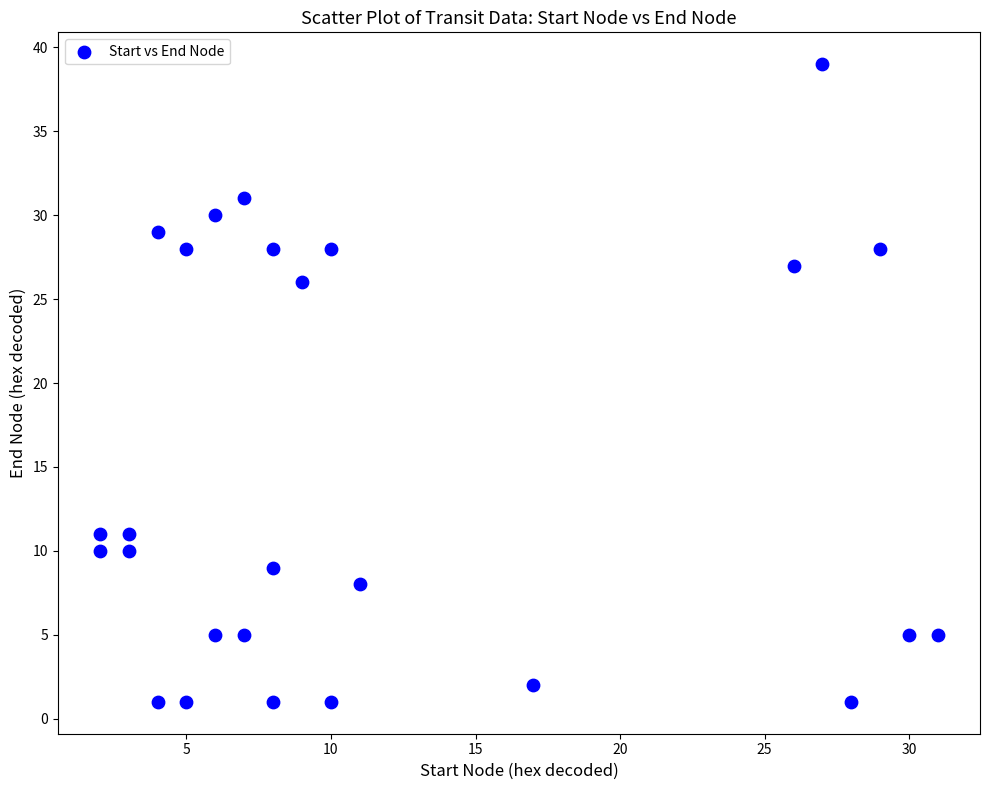

What is the range of Y values (max minus min)?

38